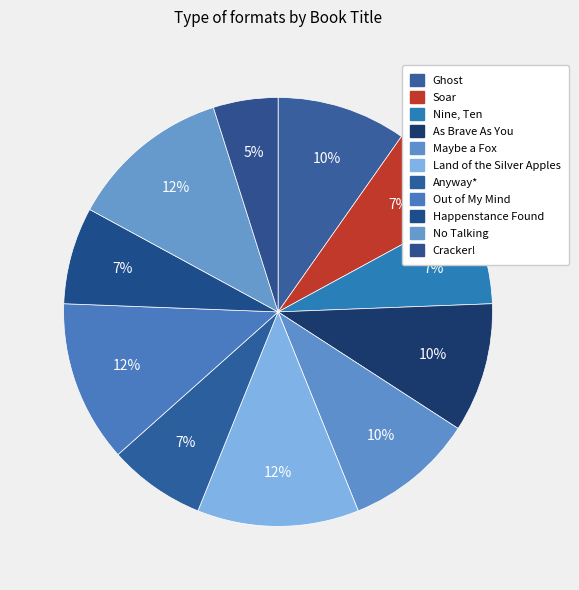

How many slices are in this pie chart?

11